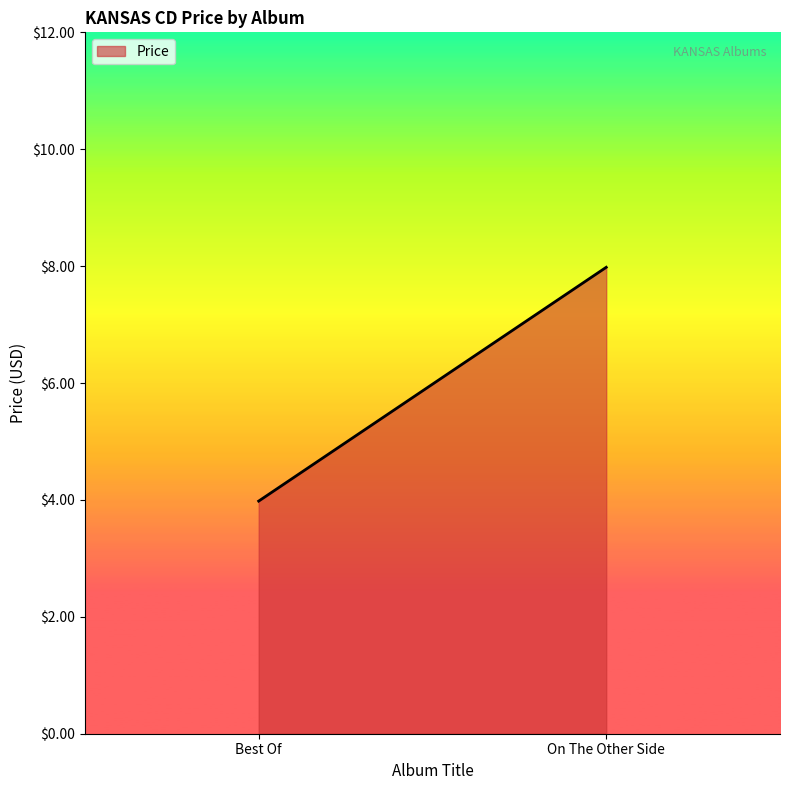

What is the greatest value displayed?

8.0